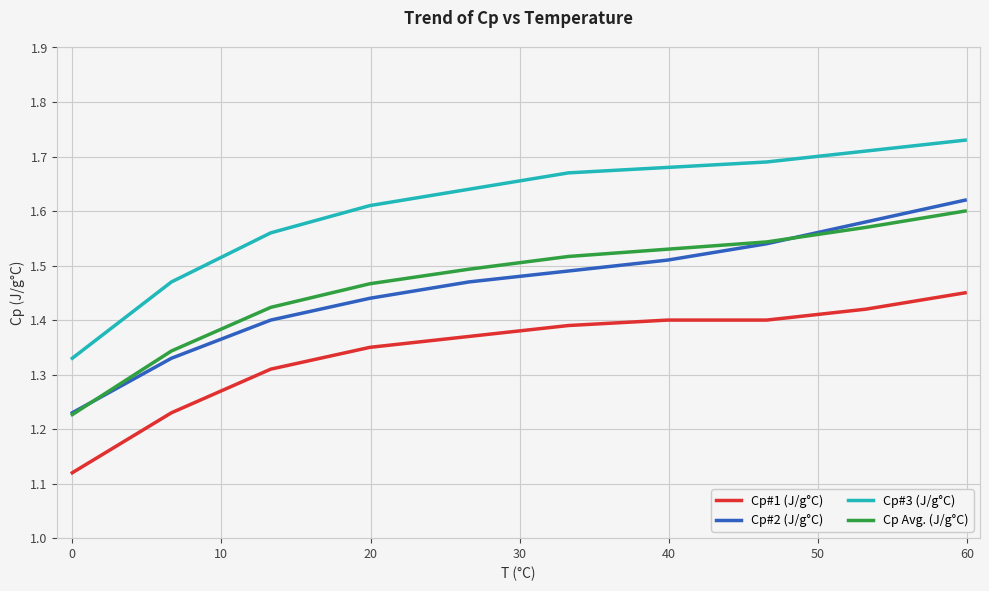

What is the difference between the second highest and second lowest values in the Cp Avg. (J/g°C) series?

0.2